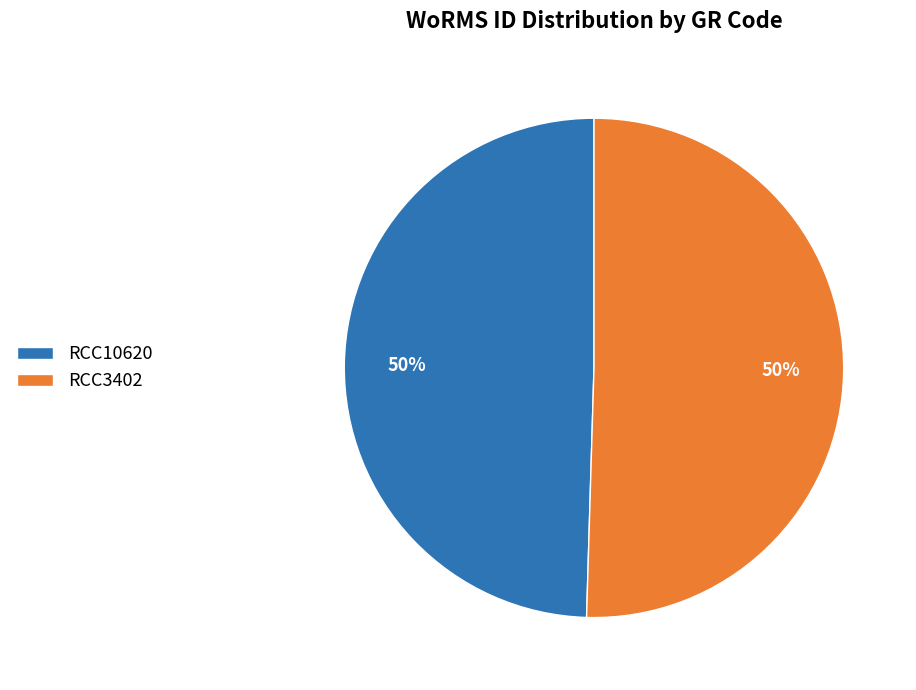

Count the number of slices in the pie.

2